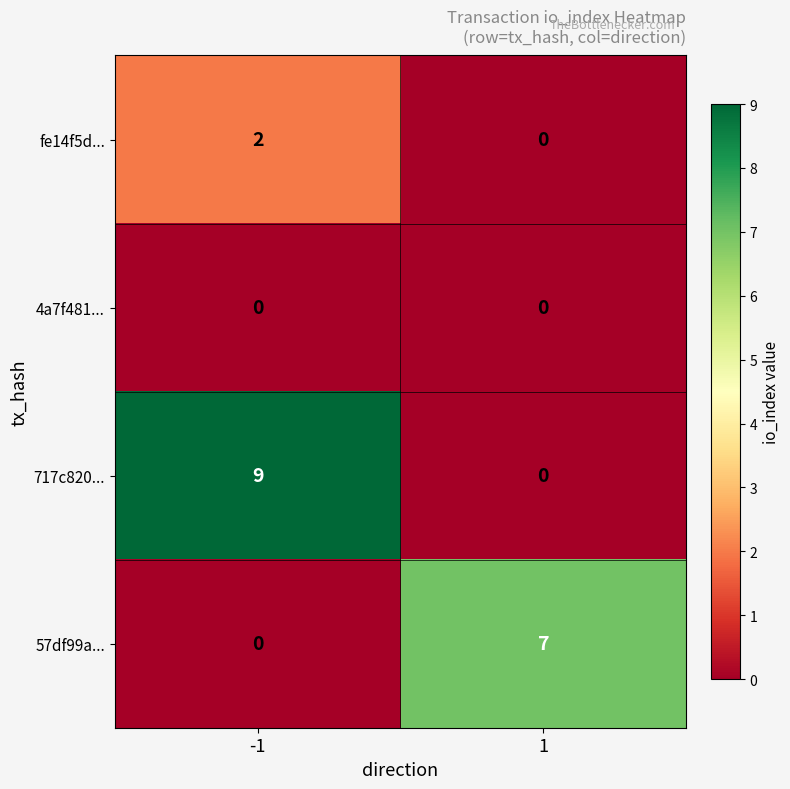

What is the total value across all series at -1?

11